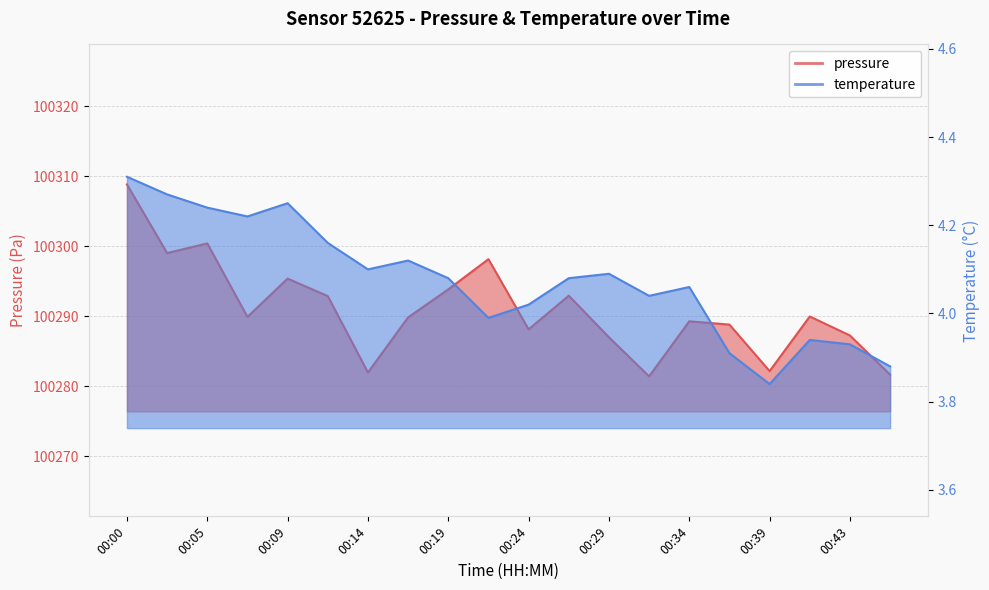

What is the total value across all series at 00:39?

100286.0